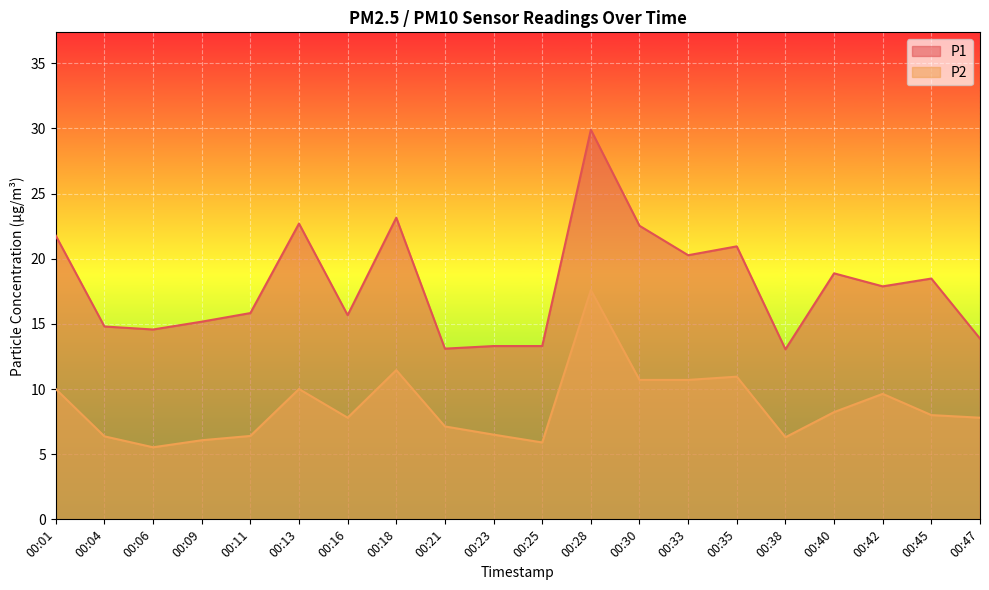

Is the value of P2 at 00:45 greater than the value of P1 at 00:18?

No